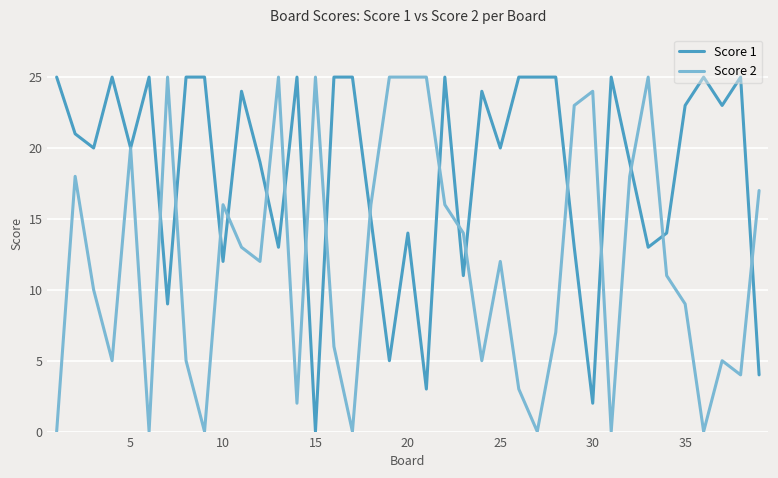

What is the greatest value displayed?

25